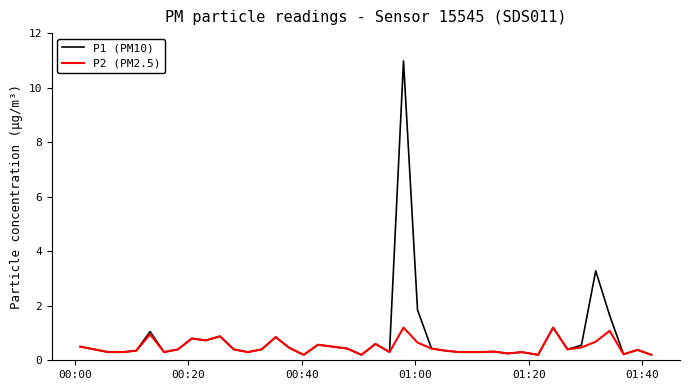

Rank the series by their maximum value, from lowest to highest.

P2 (PM2.5), P1 (PM10)